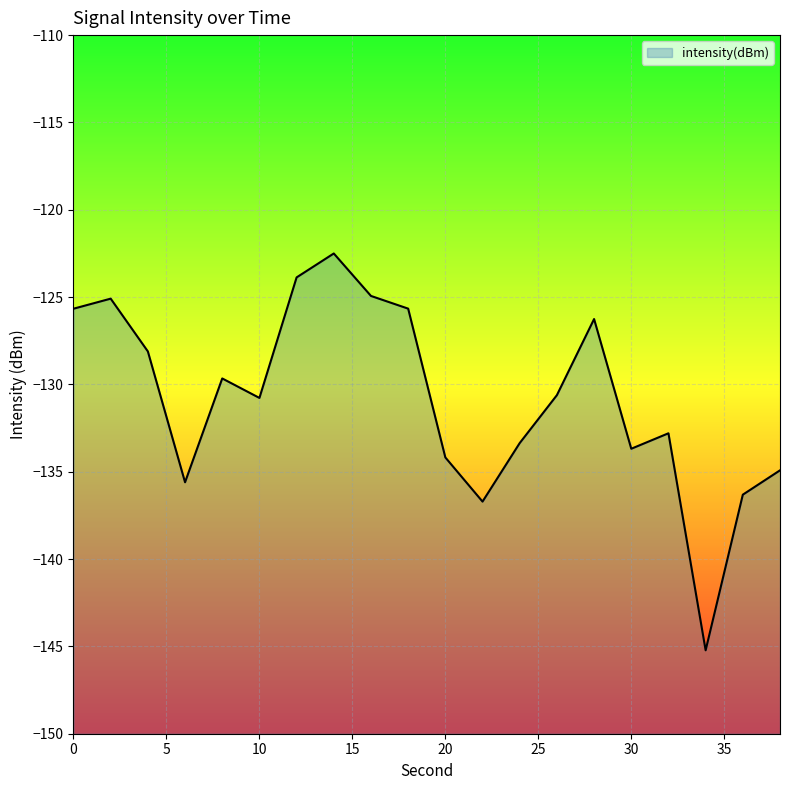

Where is the first local maximum?

2